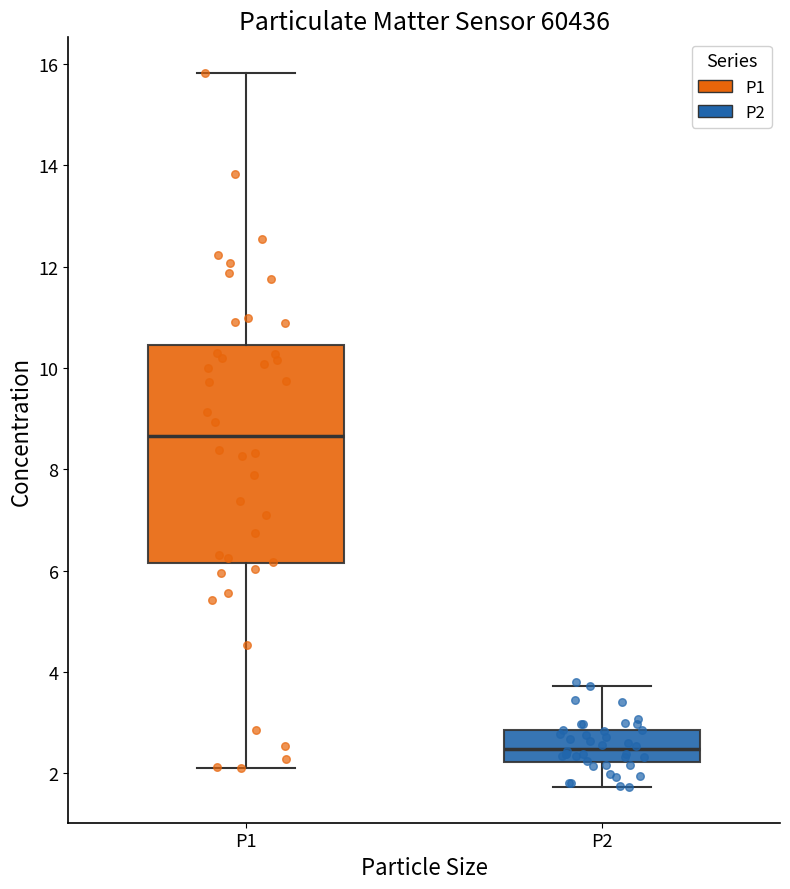

Comparing the boxes themselves (not the whiskers), which one is the tallest?

P1